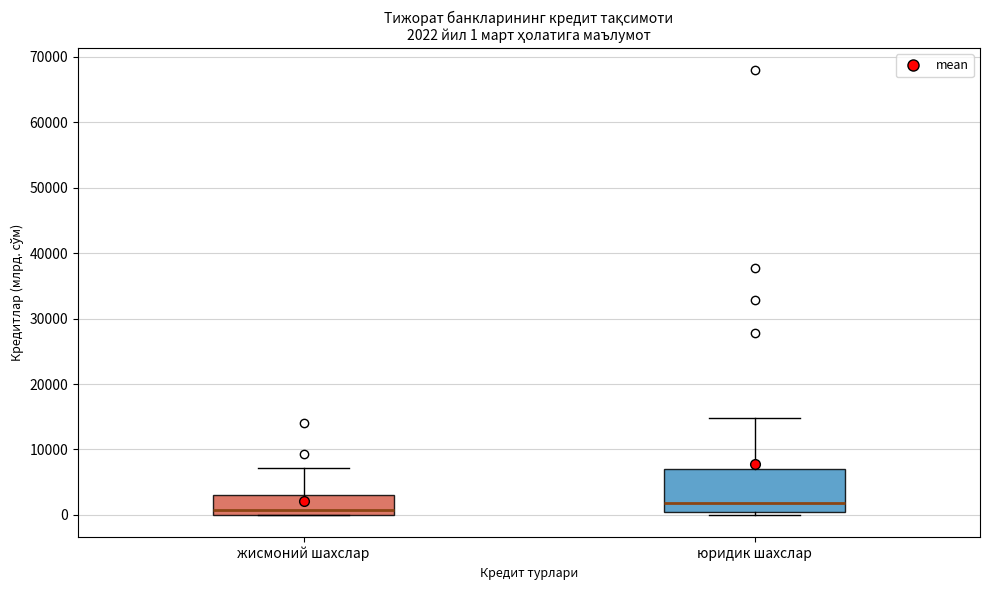

Which box's median line is the lowest?

жисмоний шахслар